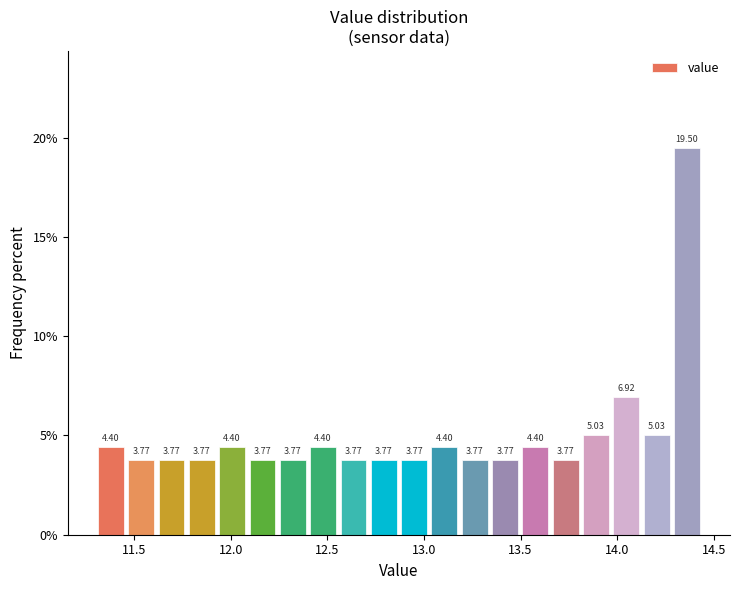

Around what value on the x-axis is the tallest bar? Give the approximate position of its centre, as read against the axis.

14.35